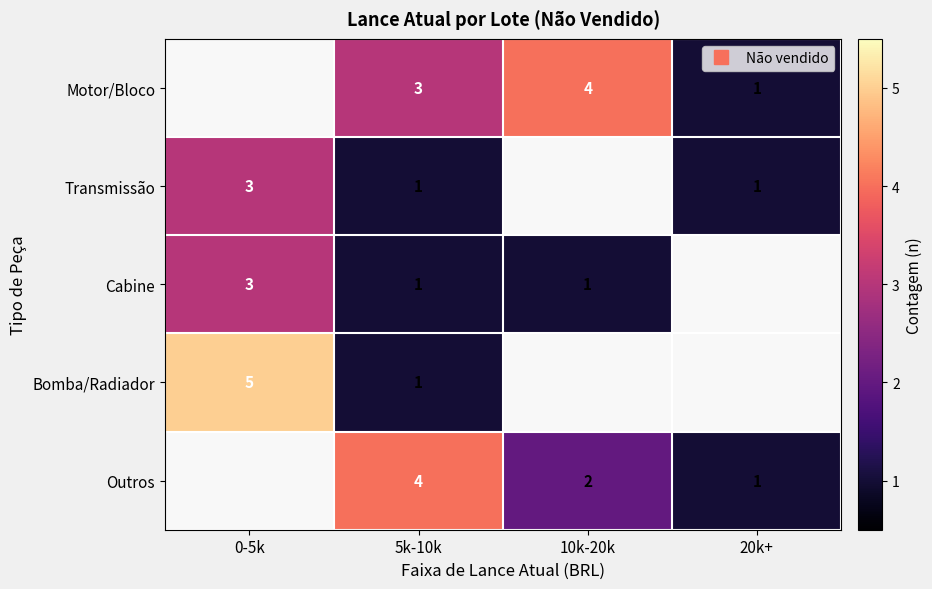

How many Outros values are between 2 and 4?

2